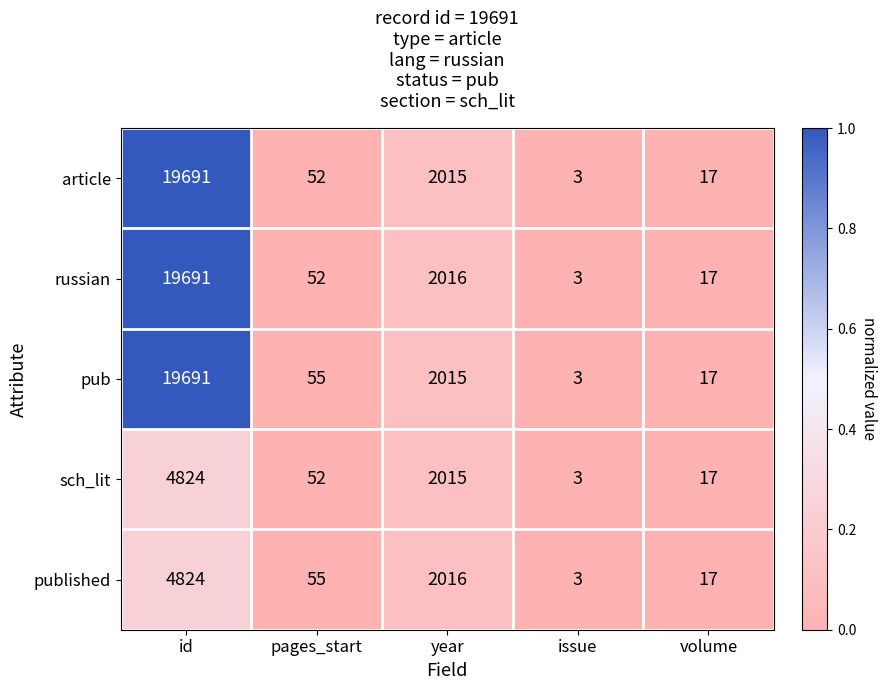

What is the difference between the pub values at year and pages_start?

1960